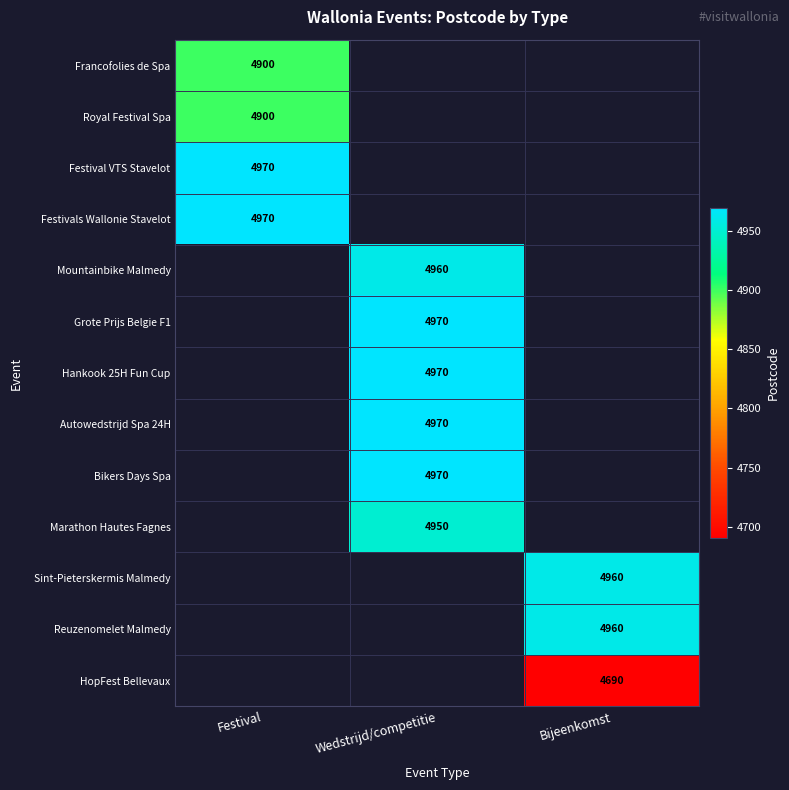

The value of Bikers Days Spa at Wedstrijd/competitie is 6675. True or false?

False